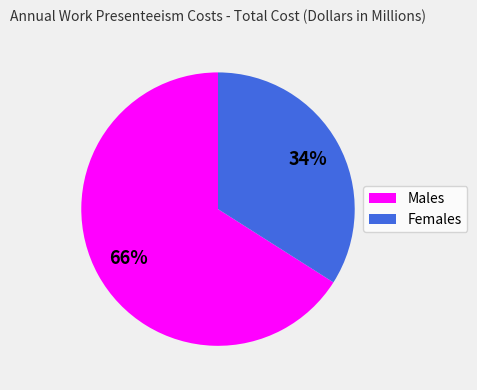

Which slice represents more than half of the pie?

Males